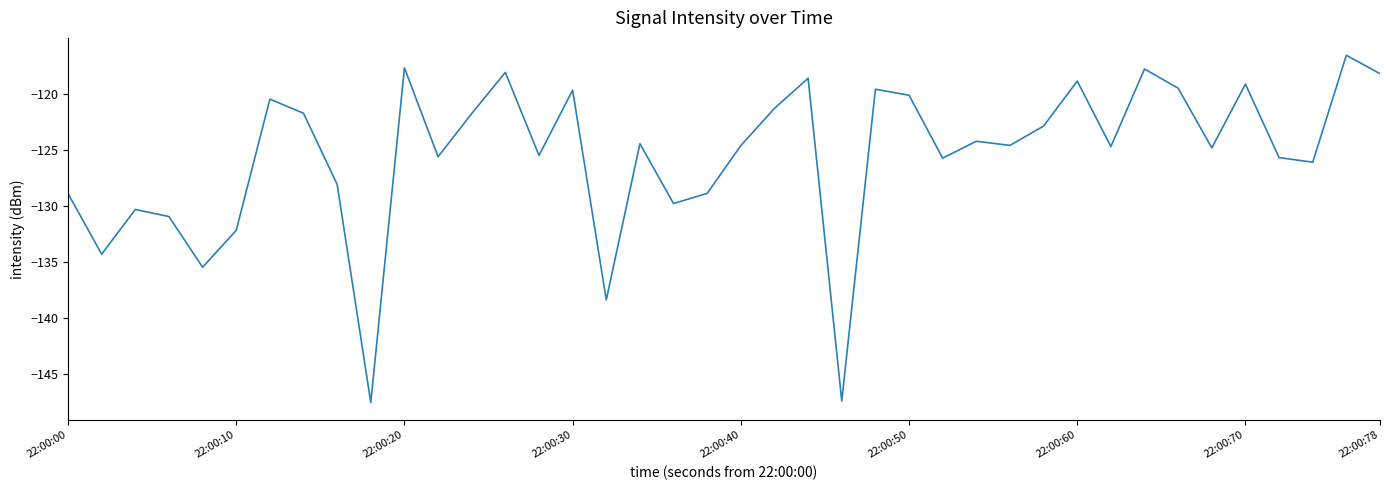

How many series are shown in this chart?

1